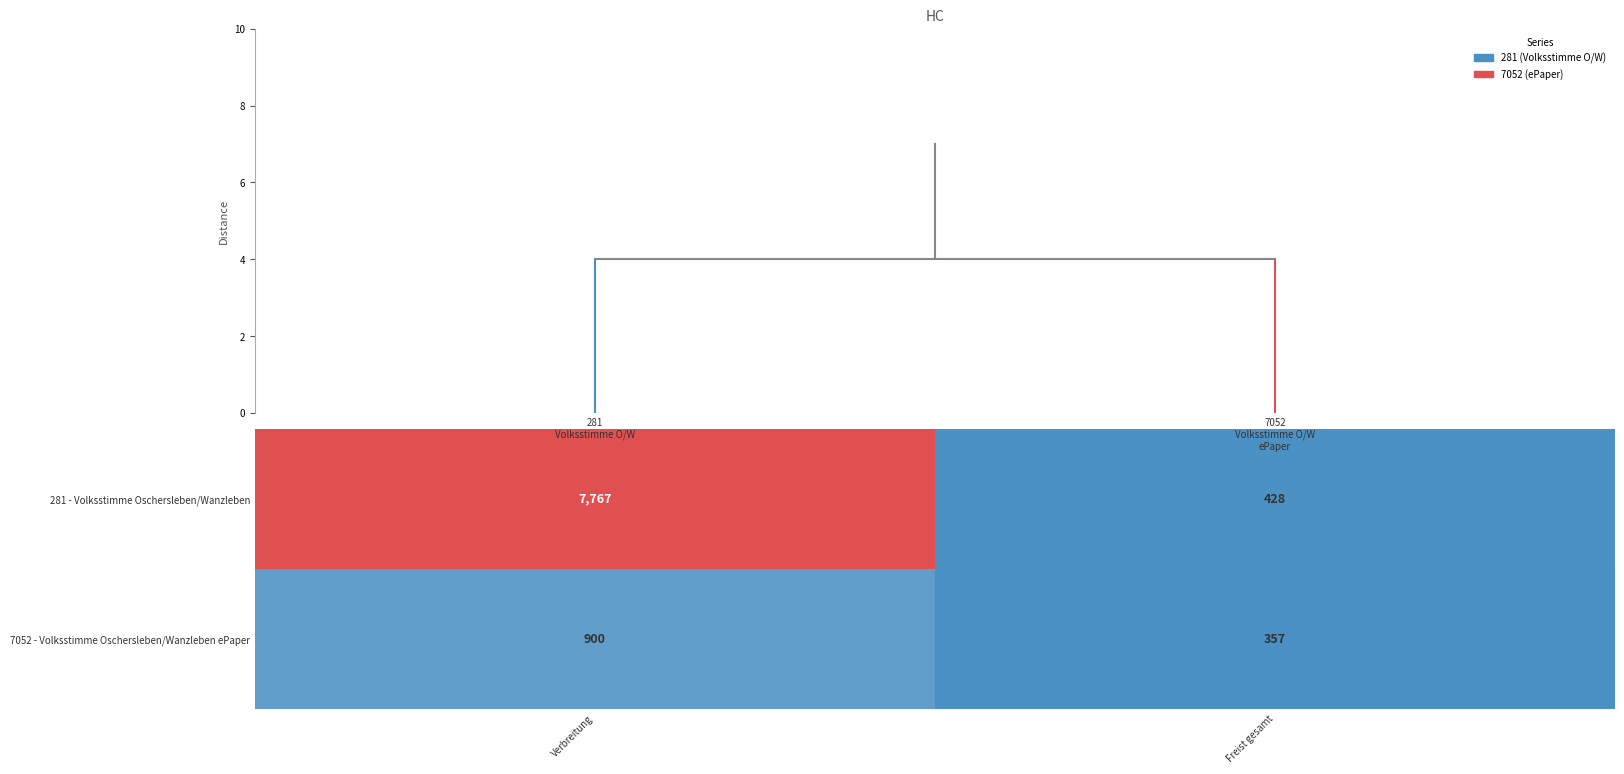

Is the value of 7052 - Volksstimme Oschersleben/Wanzleben ePaper at Verbreitung greater than the value of 281 - Volksstimme Oschersleben/Wanzleben at Verbreitung?

No